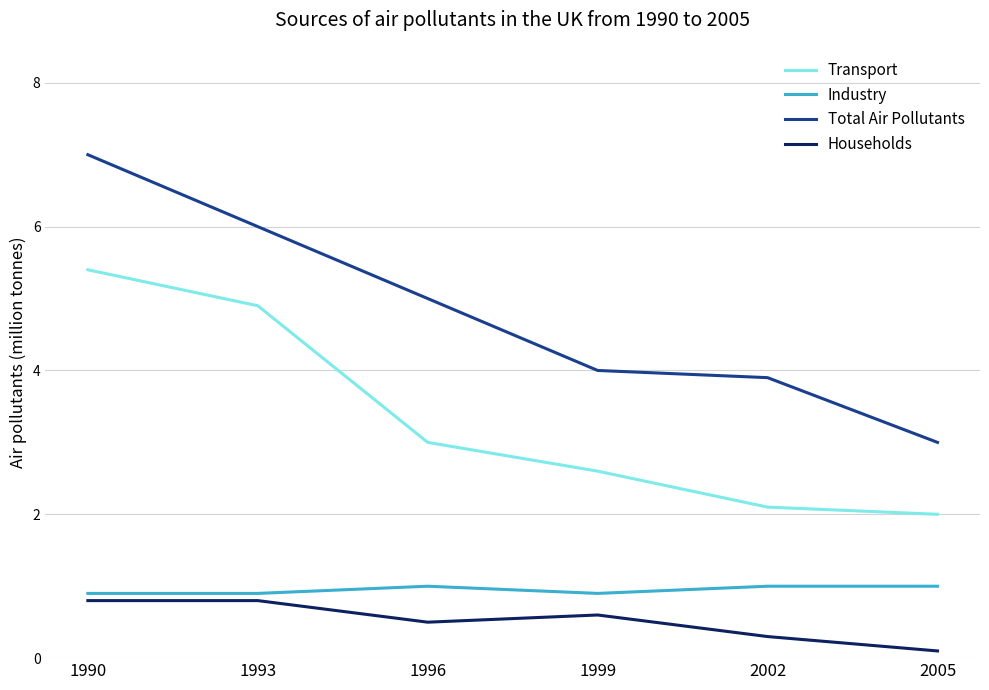

The Total Air Pollutants series shows 3.0 at 2005. True or false?

True